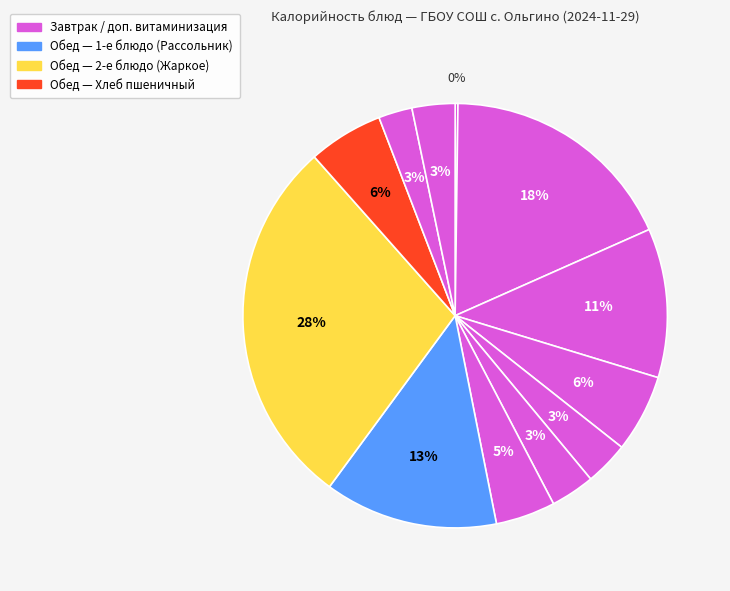

What is the largest slice in the pie chart?

ЖАРКОЕ ПО-ДОМАШНЕМУ ИЗ СВИНИНЫ